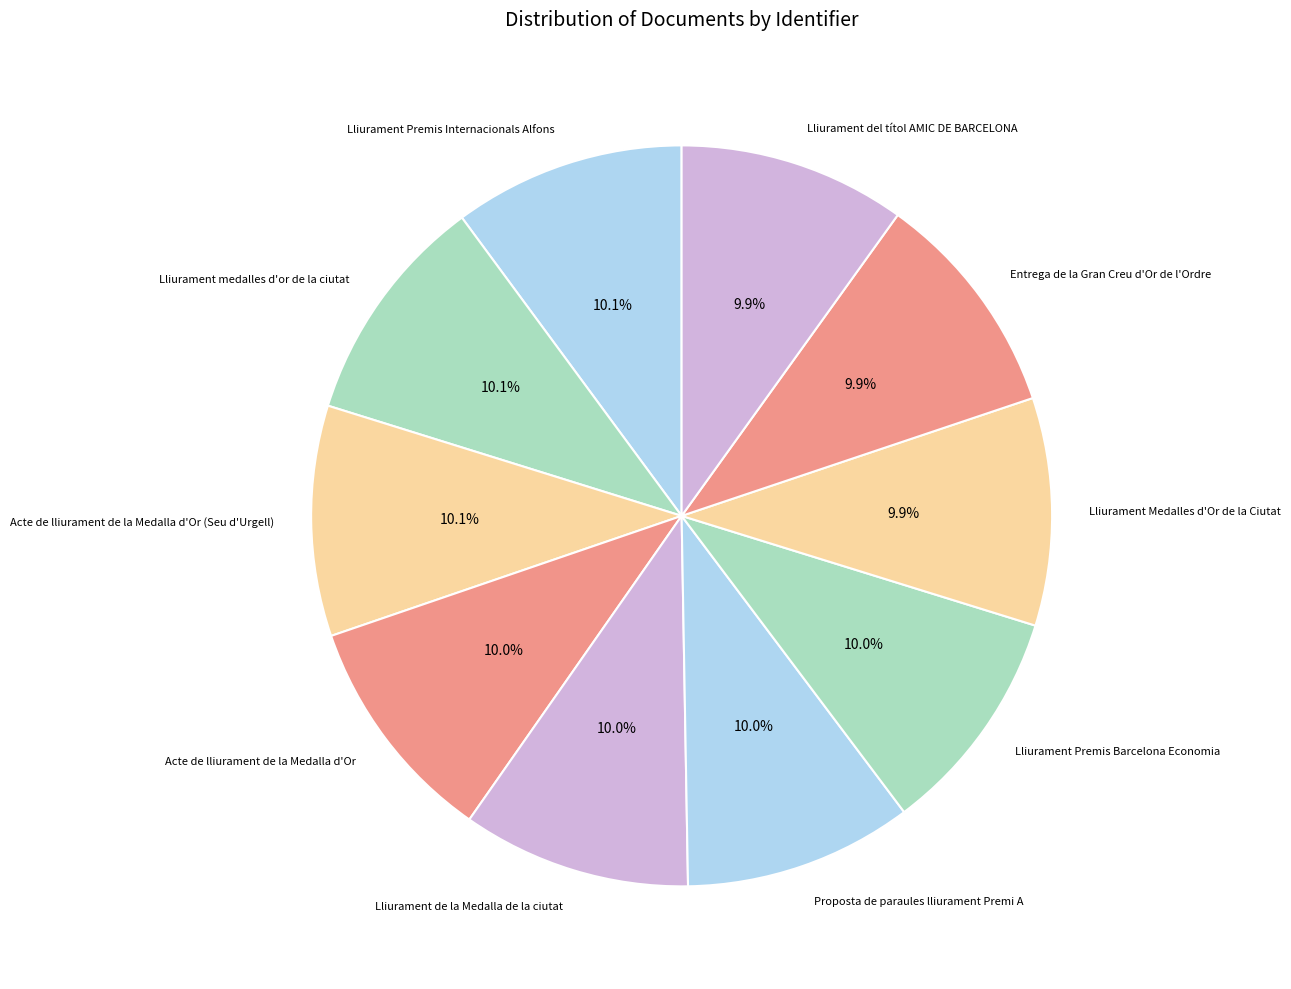

To the nearest percent, what portion does Lliurament de la Medalla de la ciutat represent?

10%